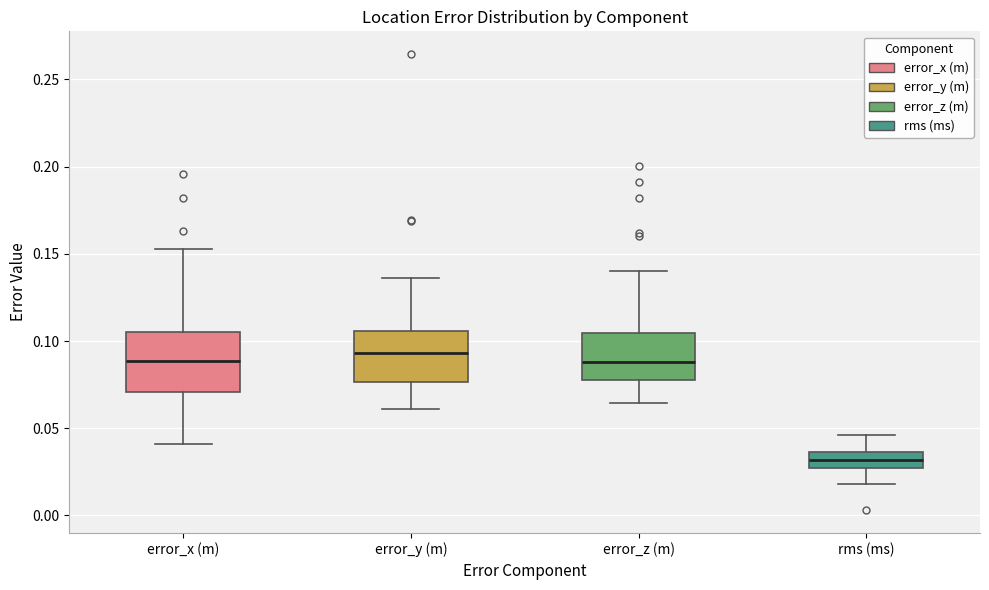

Which box is the tallest, from its lower edge to its upper edge?

error_x (m)